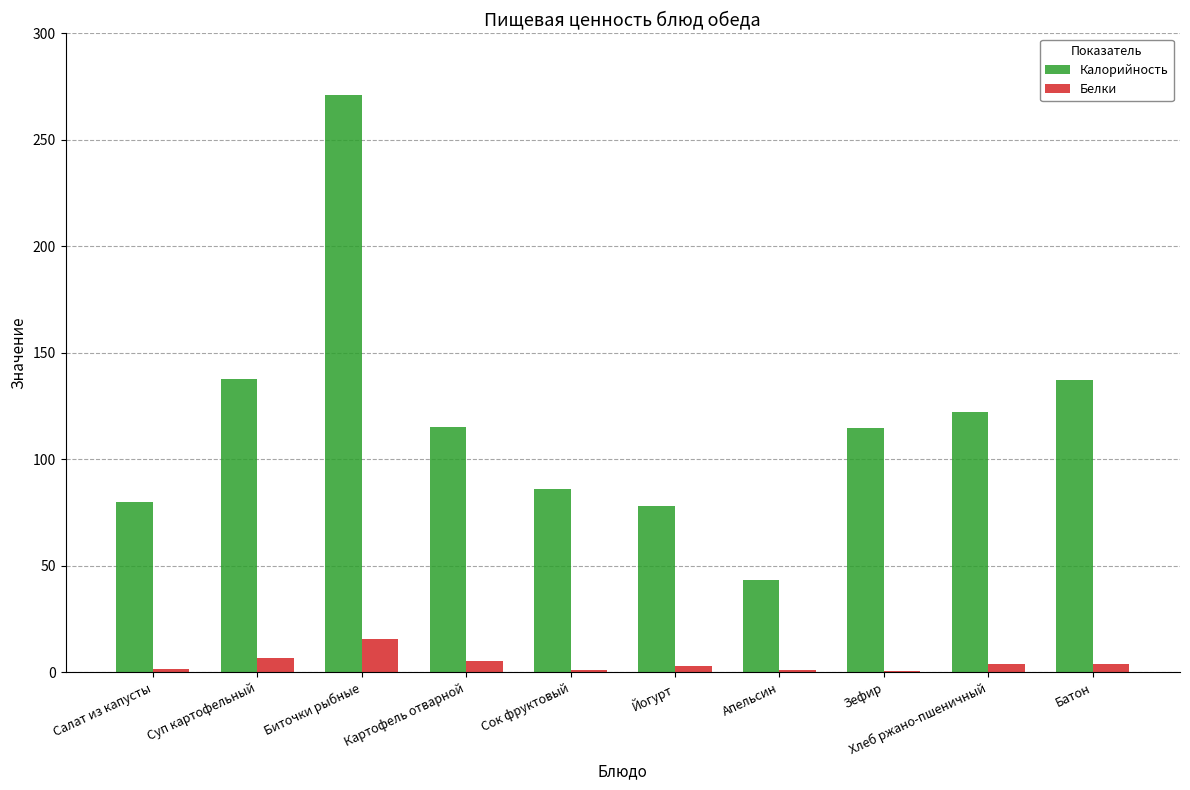

What is the greatest value displayed?

271.2